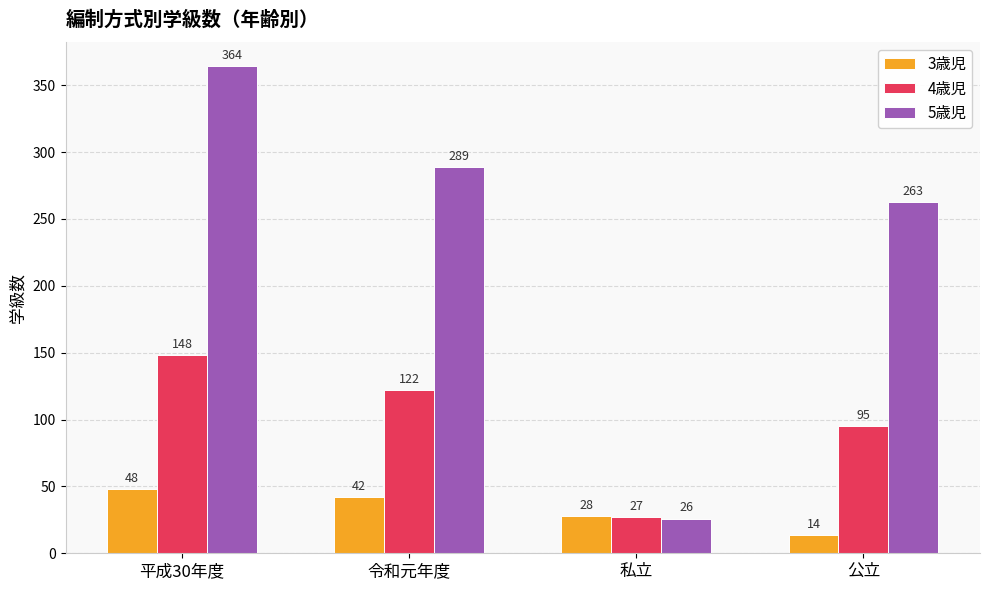

Does the chart contain any negative values?

No